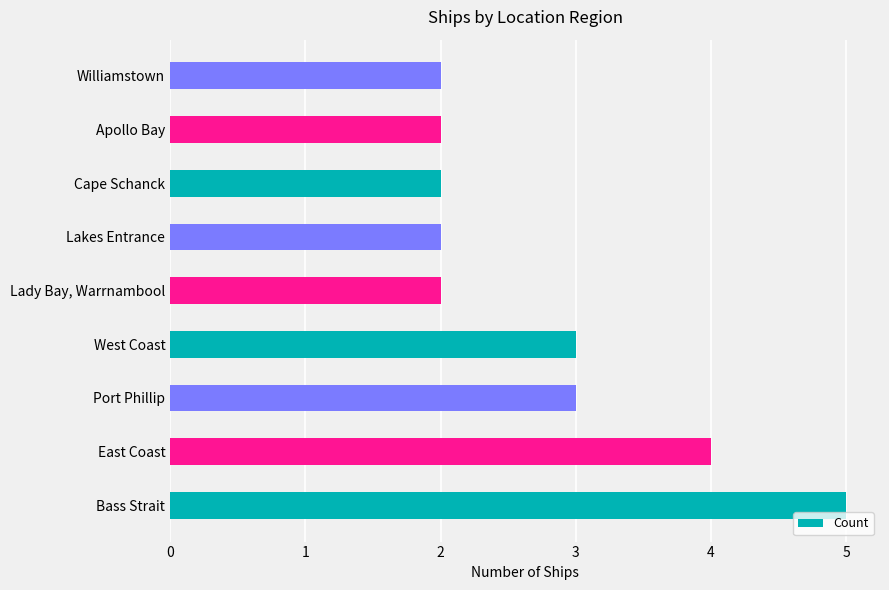

What is the sum of the values at West Coast and Lakes Entrance?

5